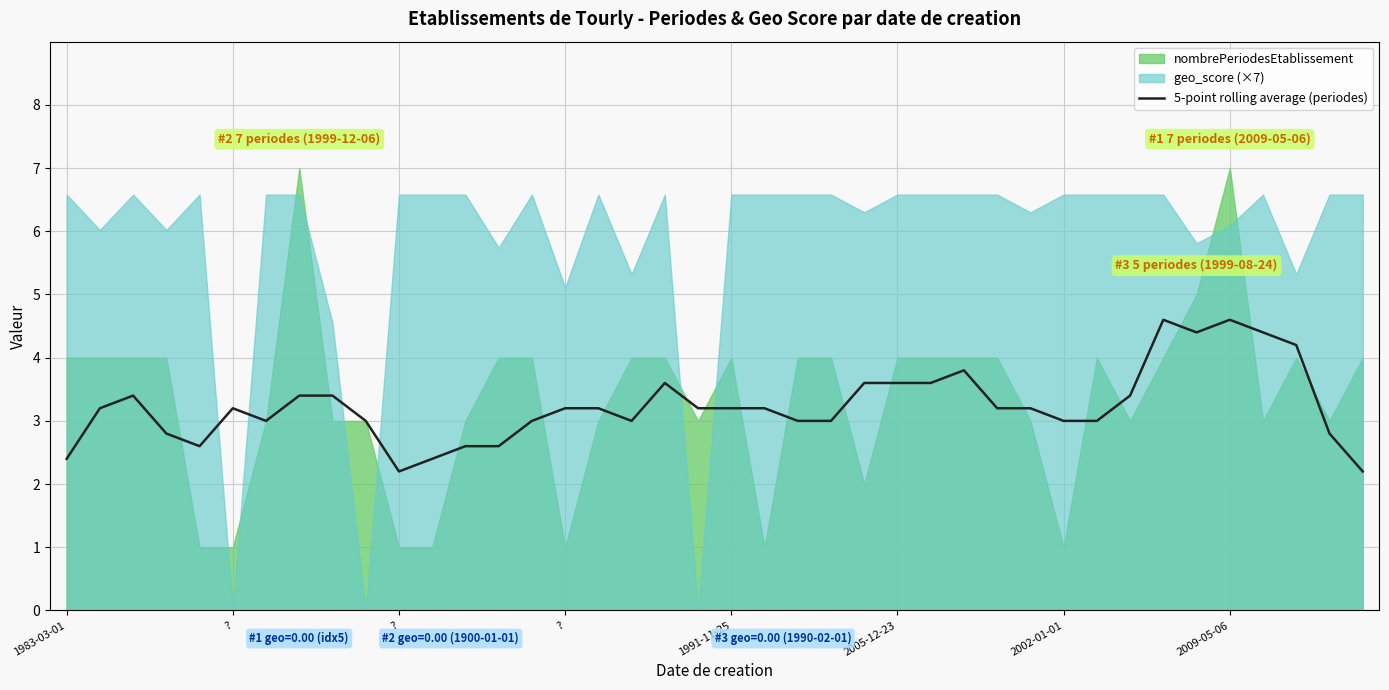

List the labels in order of value, largest first.

33, 35, 34, 36, 37, 27, 18, 24, 25, 26, ?, 2009-05-06, 8, 32, 28, ?, 2005-12-23, 15, 16, 19, 20, 21, 29, 2002-01-01, 9, 14, 17, 30, 22, 23, 31, ?, 38, 13, 1991-11-25, 12, 1983-03-01, 11, 10, 39